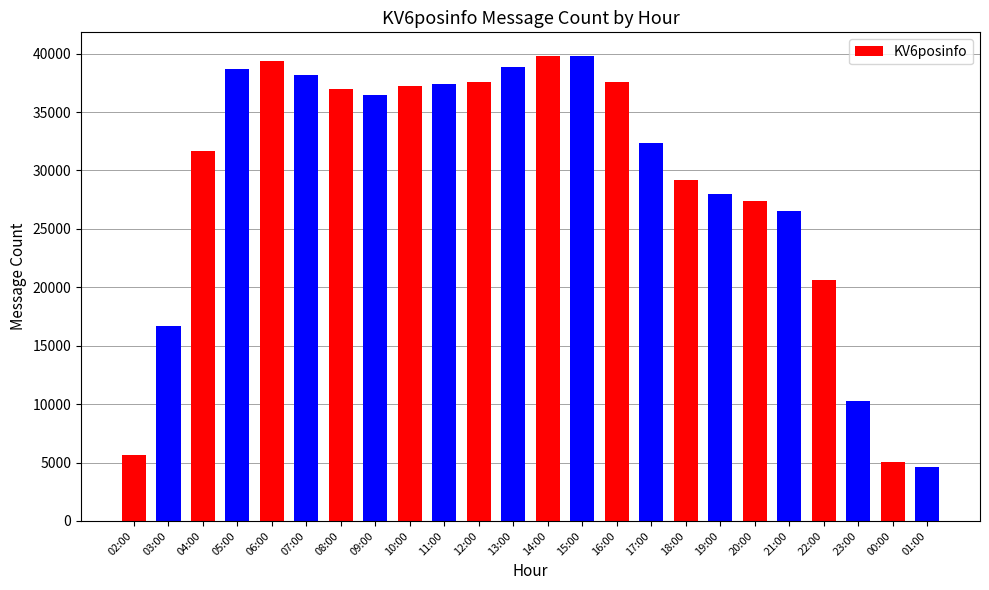

At which label does the data first exceed 36455?

05:00